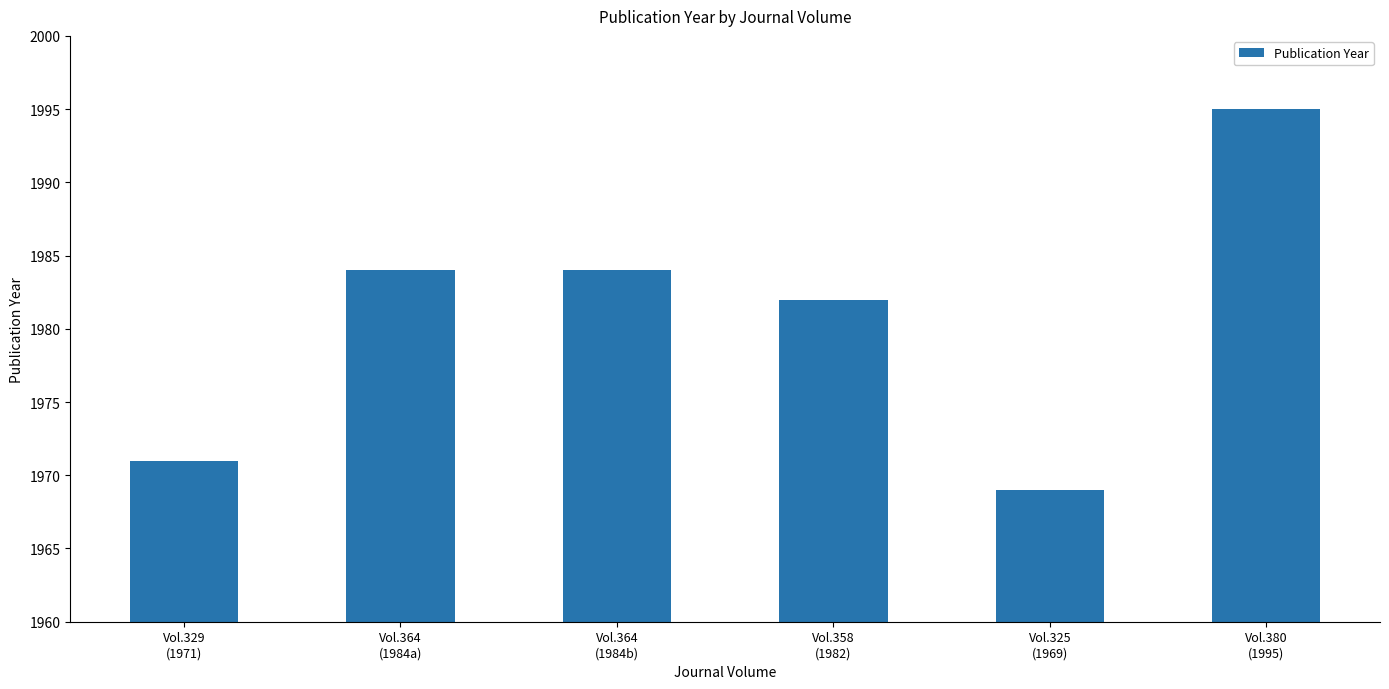

Which category has the highest value across all series?

Vol.380
(1995)